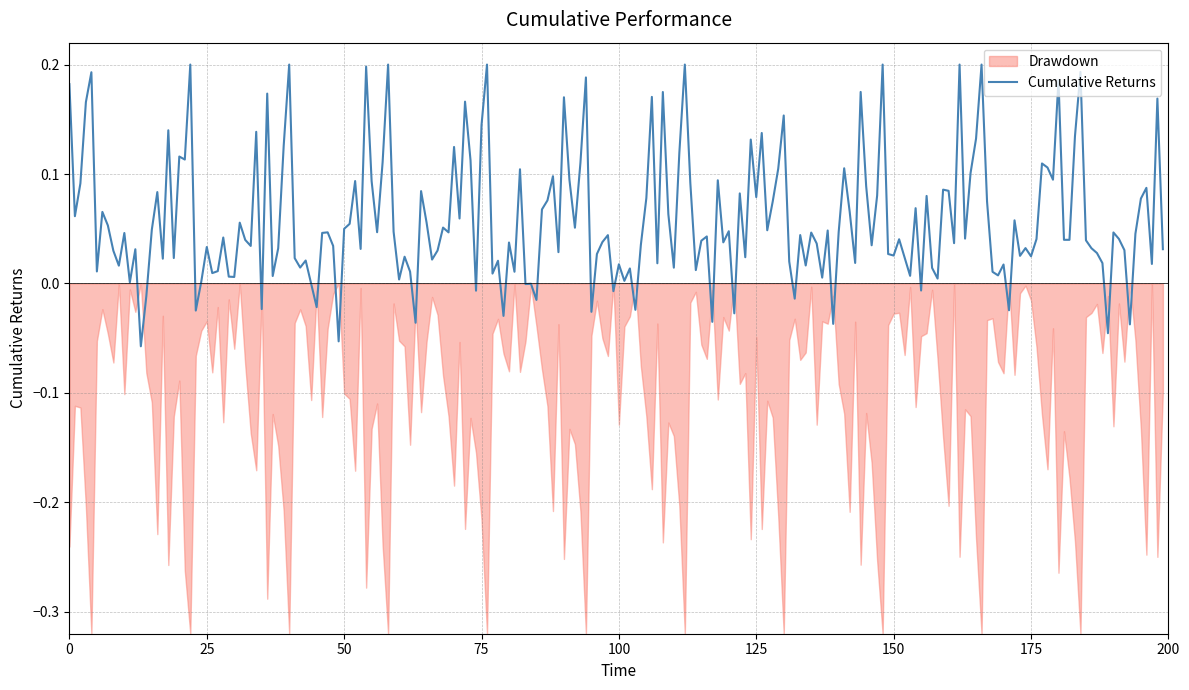

True or false: Cumulative Returns and Drawdown cross at least once.

False